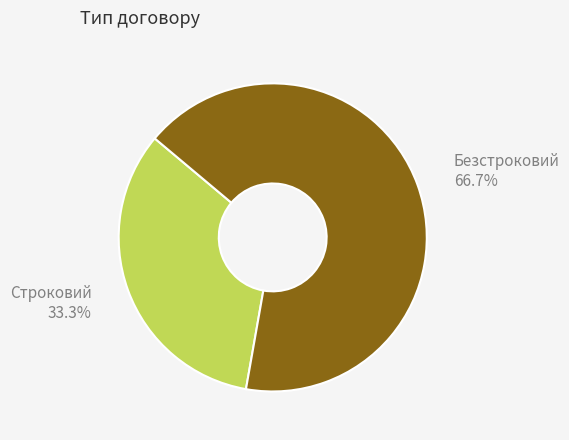

True or false: Безстроковий accounts for 67% of the total.

True